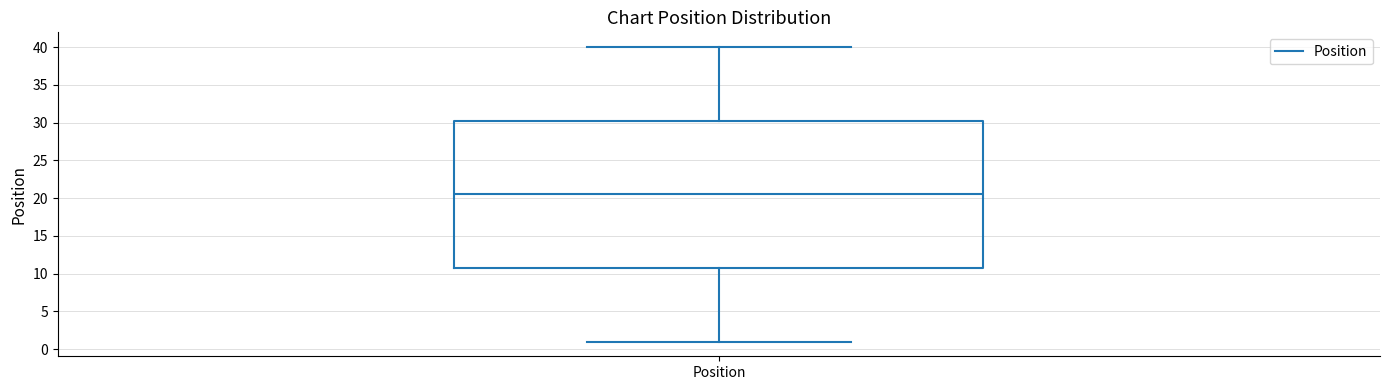

Transcribe this box plot: give where the median line is, the range the box spans, and where the two whiskers end, as read against the y-axis. The values are not printed on the chart, so give them approximately, as read against the axis.

median 20.5, box 11.0 to 30.5, whiskers 1.0 to 40.0